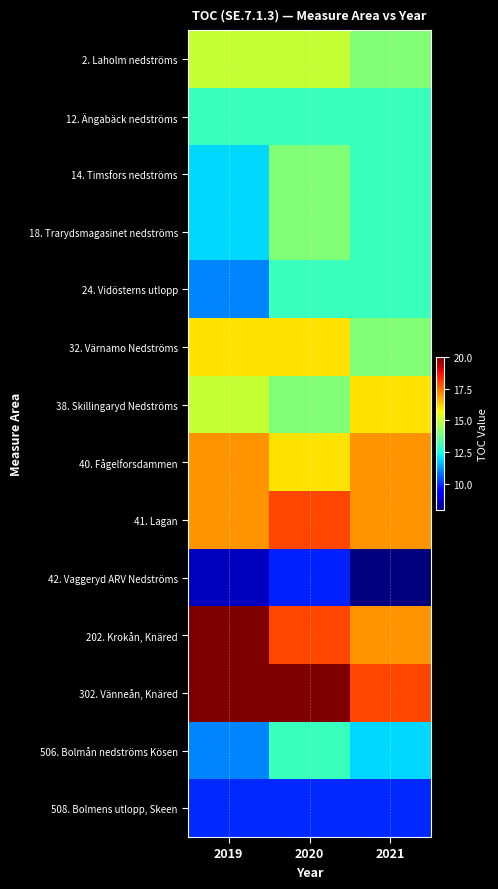

Which series has the largest total across all categories?

302. Vänneån, Knäred